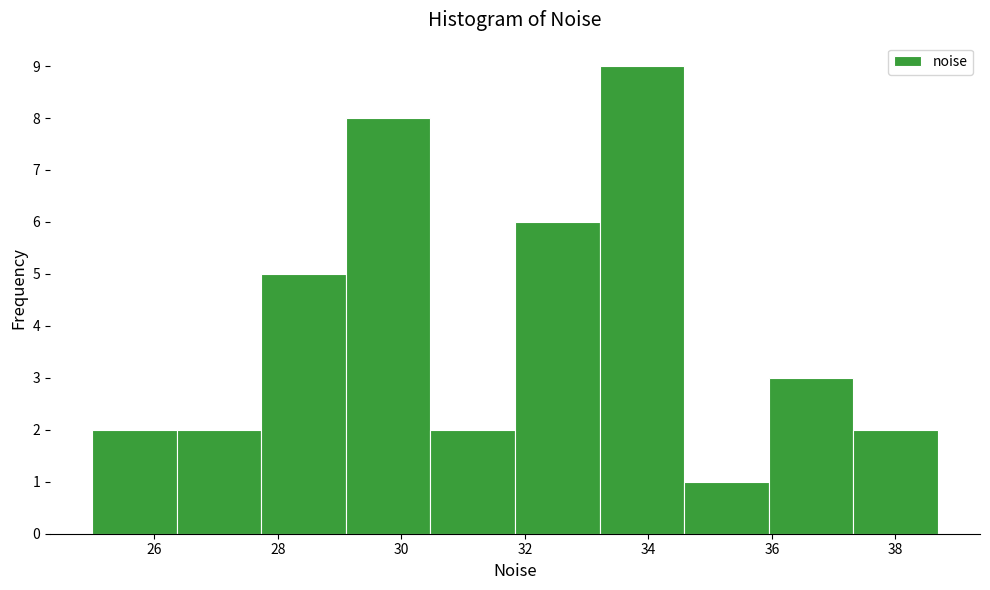

How tall is the bar that spans 25.0 to 26.4 on the x-axis? Neither the bar edges nor the heights are printed on the chart, so give them approximately, as read against the axes.

2